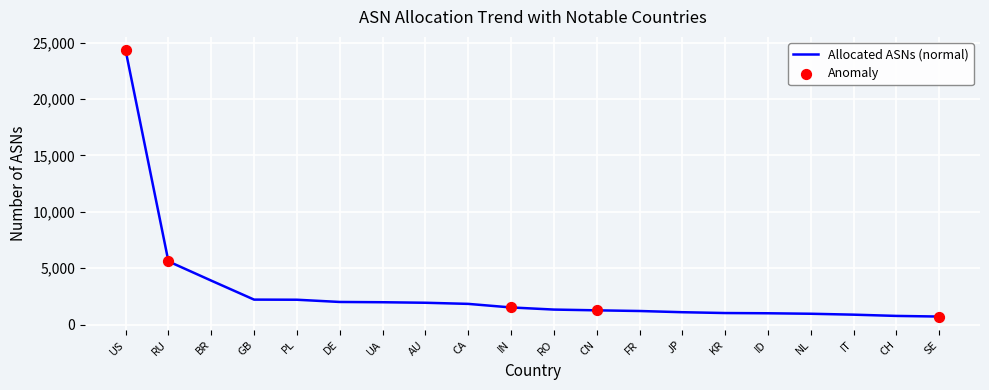

Approximately how many times larger is the value at CA compared to AU?

0.9